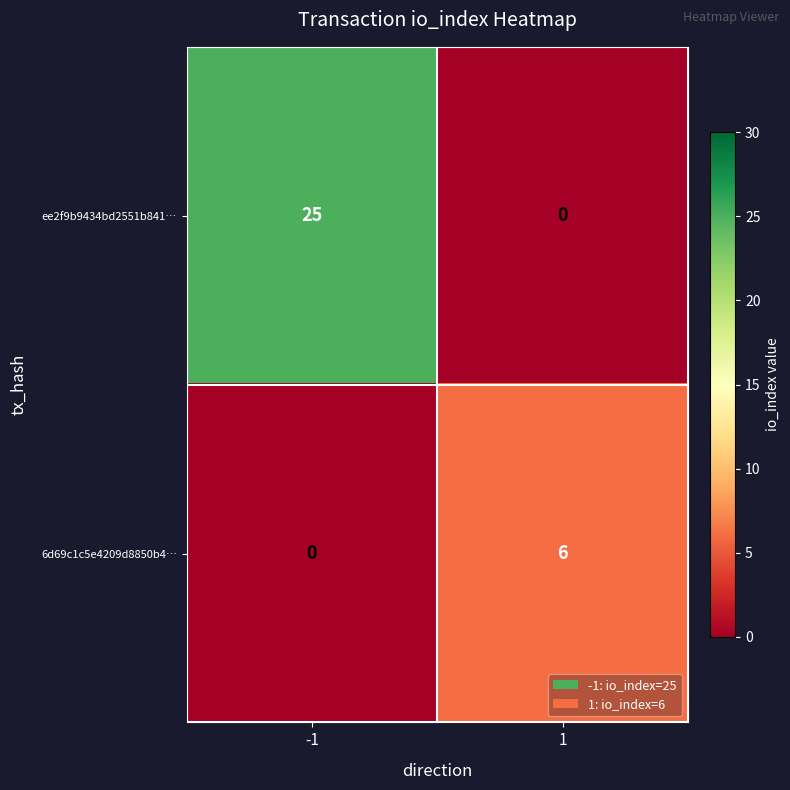

Reading right to left, what are all the values shown in this chart?

ee2f9b9434bd2551b841…: 0	25
6d69c1c5e4209d8850b4…: 6	0